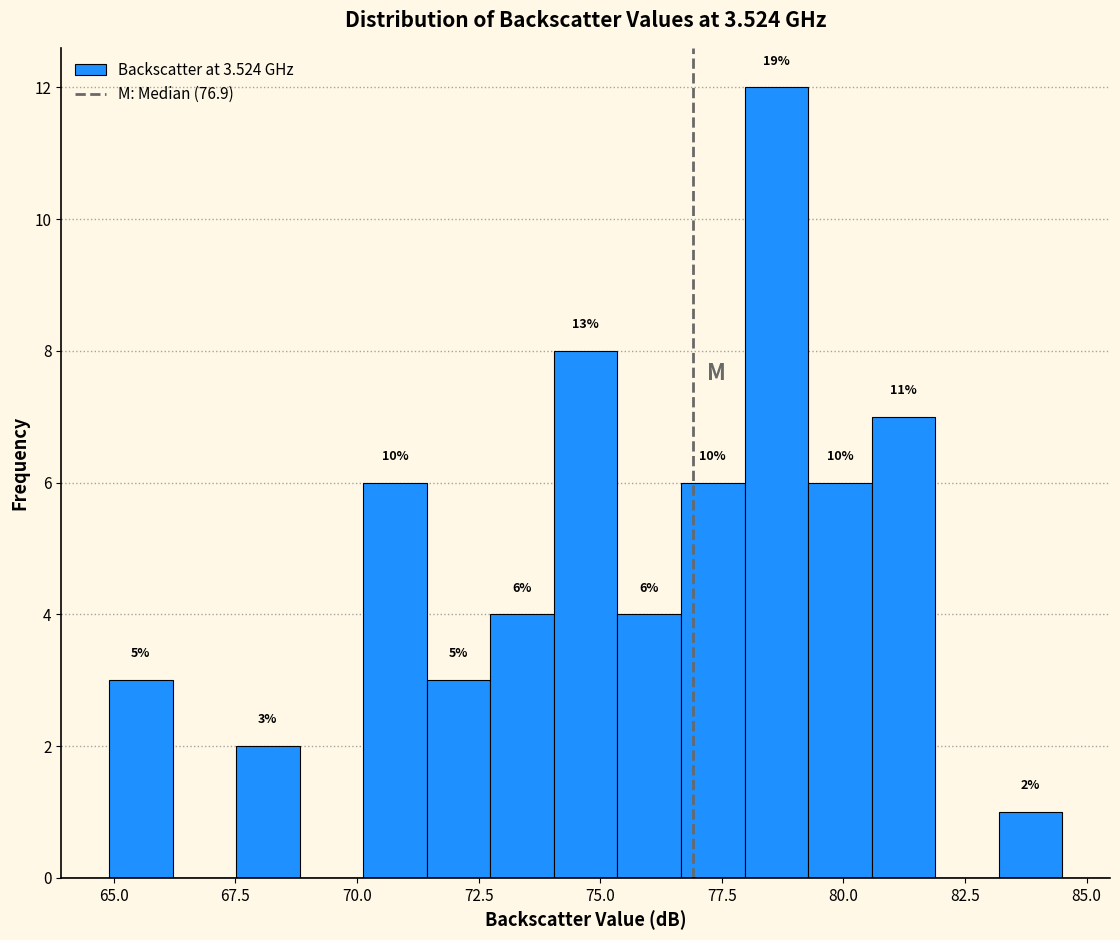

Around what value on the x-axis is the tallest bar? Give the approximate position of its centre, as read against the axis.

78.5